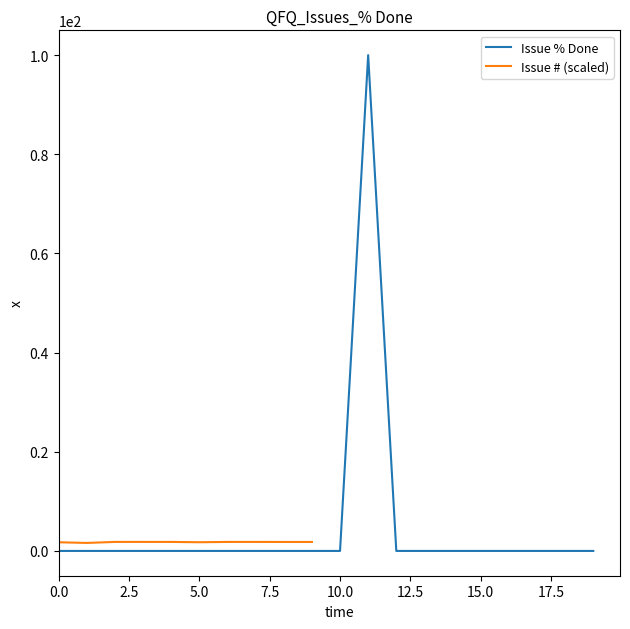

True or false: Issue % Done has a value of 0 at 0.0.

True